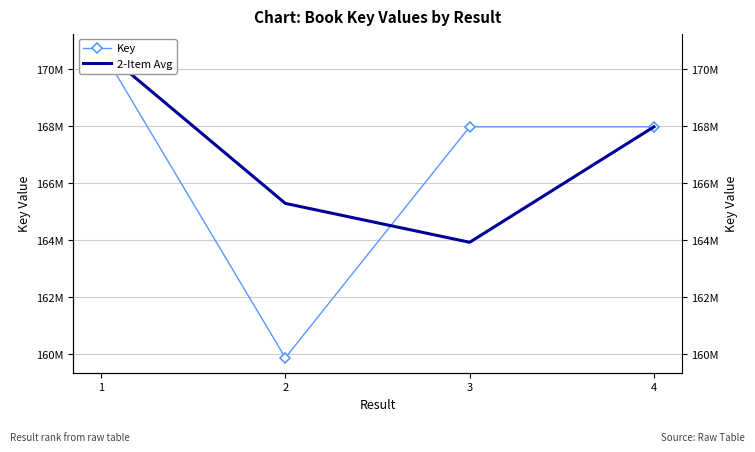

Which series has the largest total across all categories?

2-Item Avg